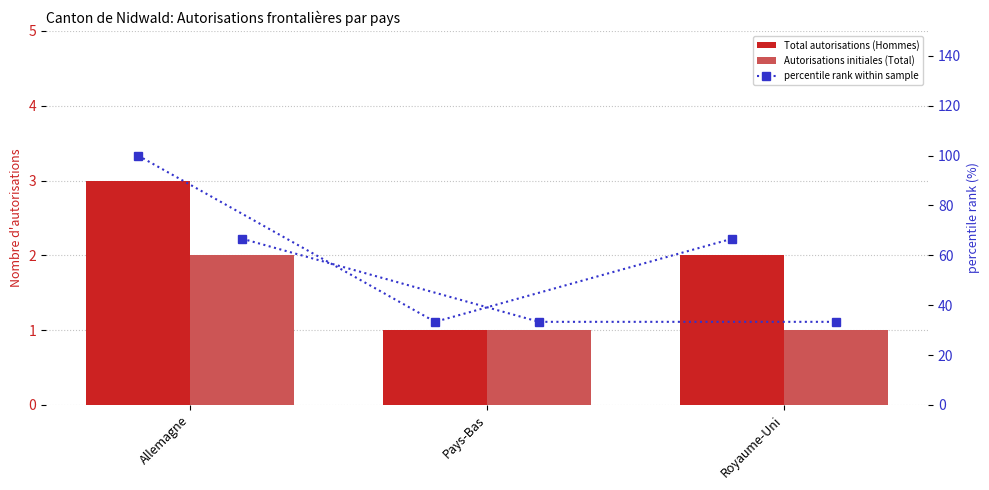

What is the sum of all Autorisations initiales (Total) values?

4.0